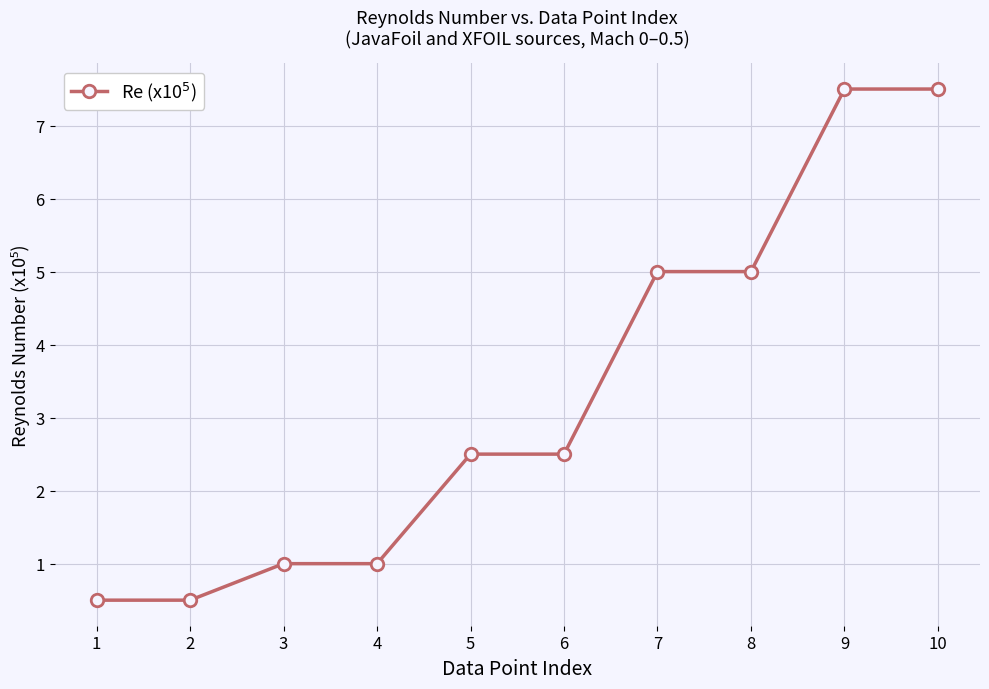

The value at 5 is 2.5. True or false?

True